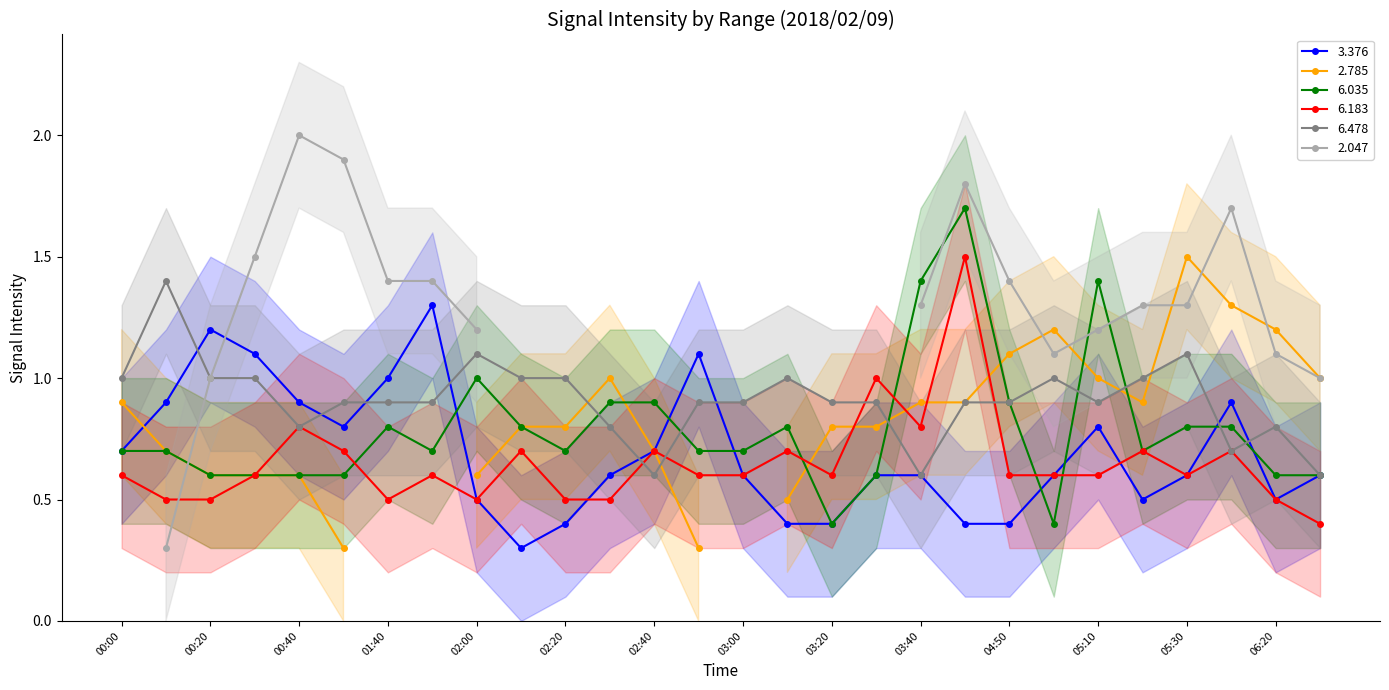

What is the minimum value for 6.035?

0.4